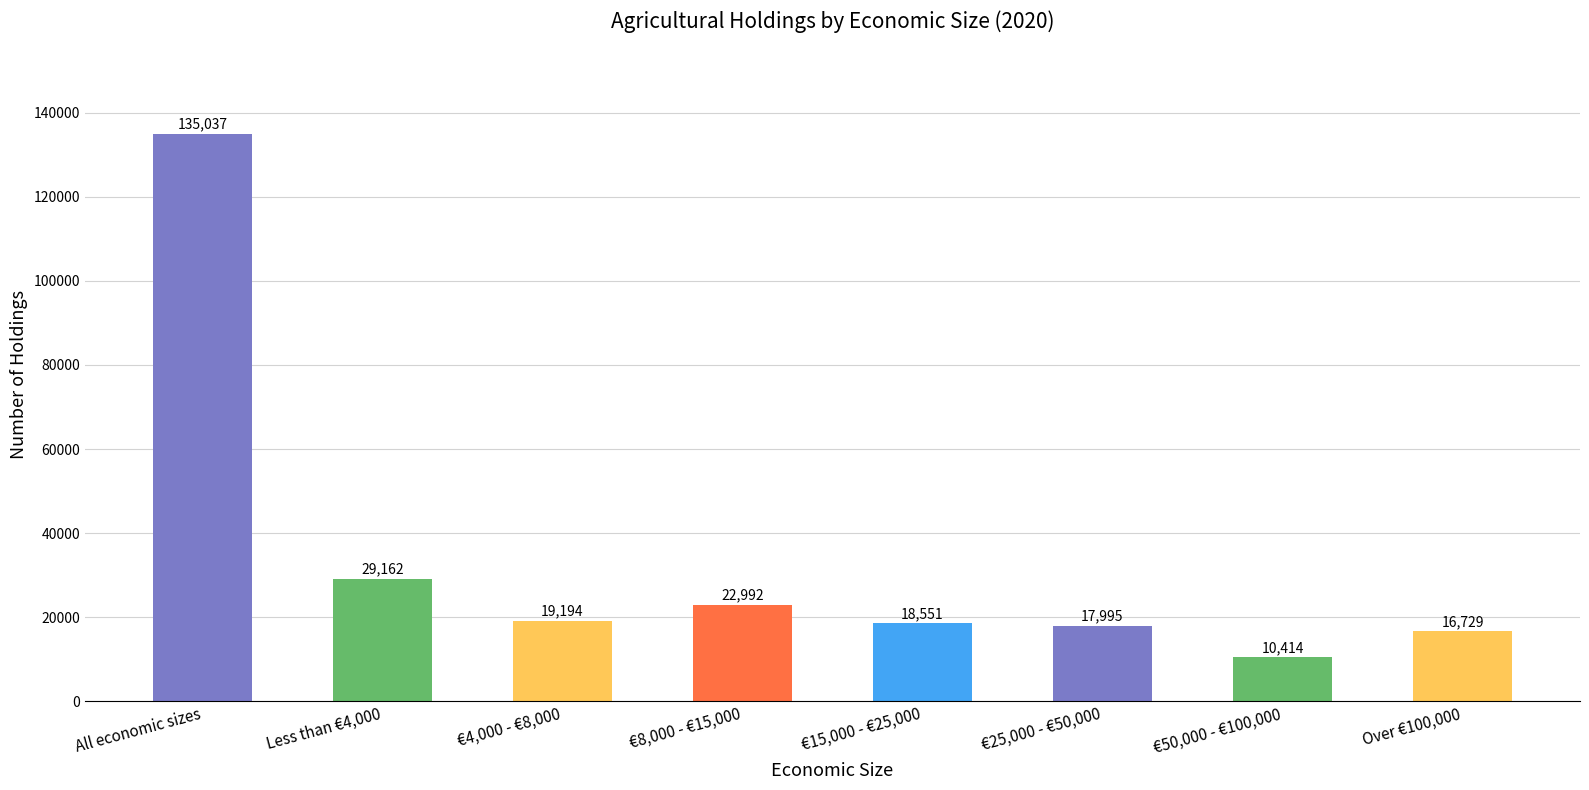

List the labels in order of value, largest first.

All economic sizes, Less than €4,000, €8,000 - €15,000, €4,000 - €8,000, €15,000 - €25,000, €25,000 - €50,000, Over €100,000, €50,000 - €100,000